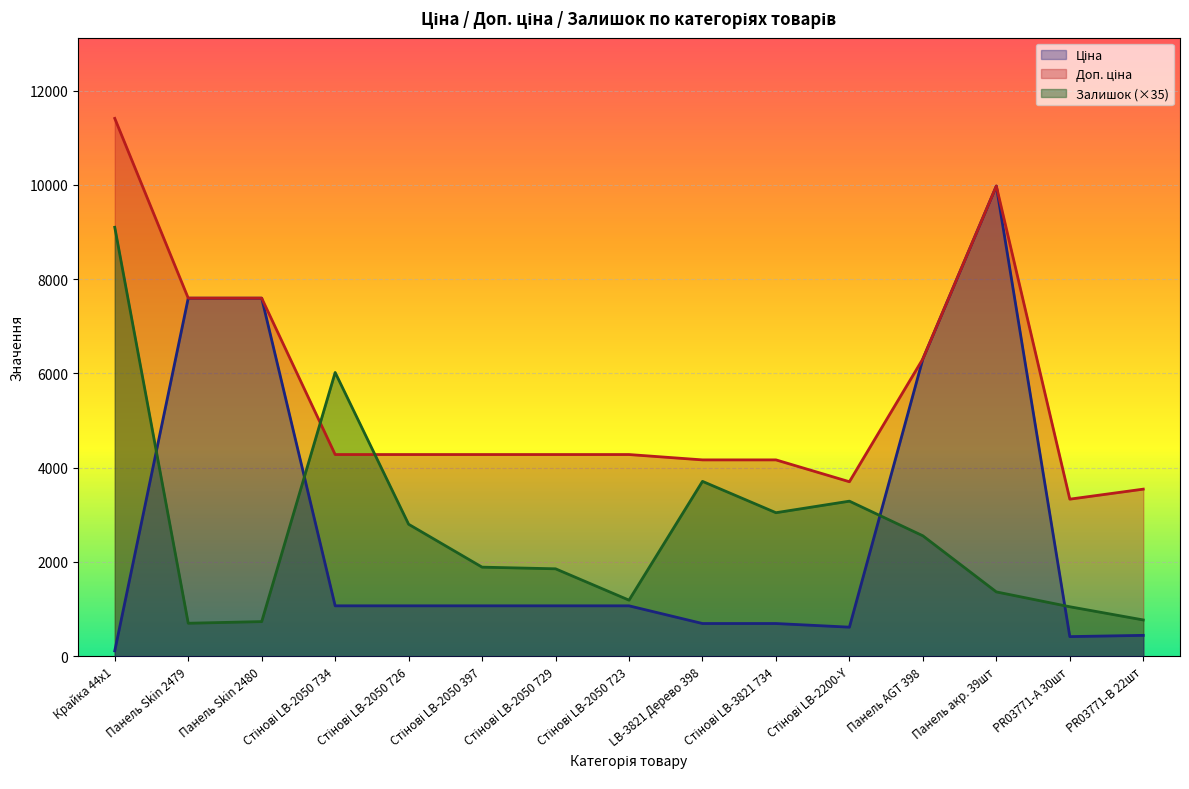

What is the maximum value for Залишок (×35)?

9100.0